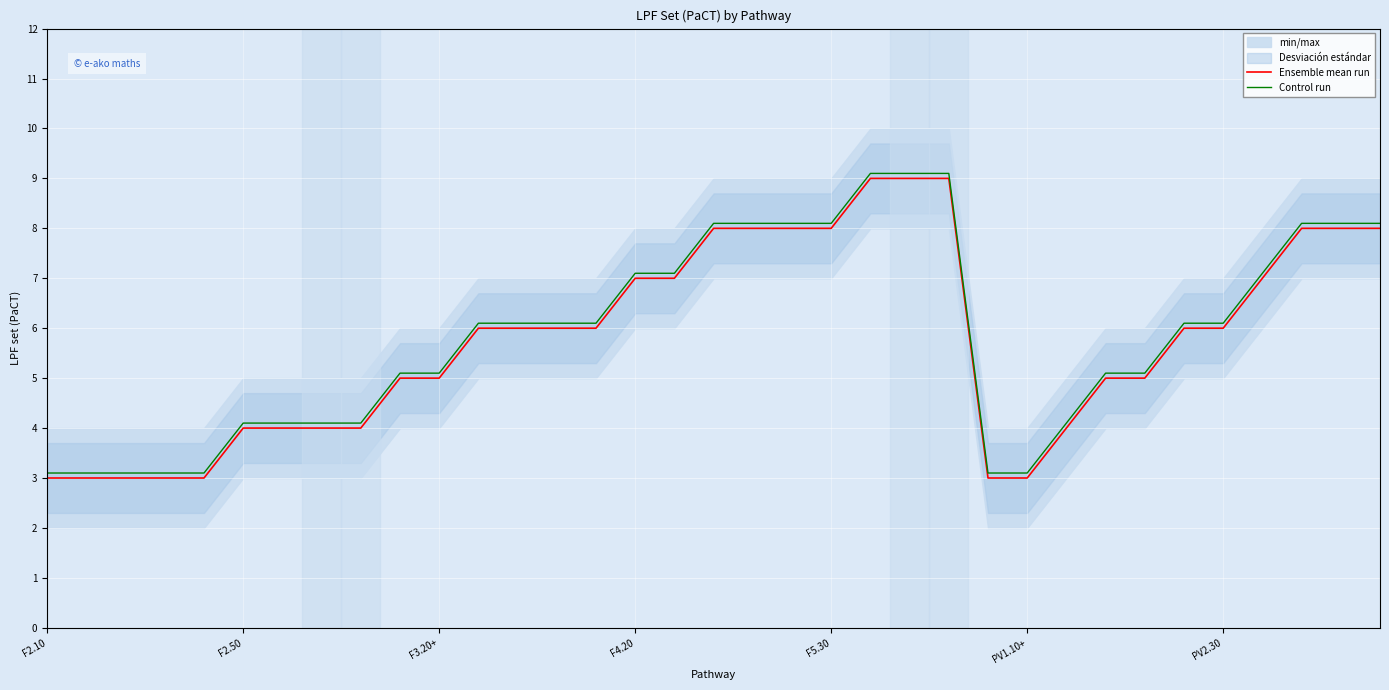

What is the maximum value for Ensemble mean run?

9.0